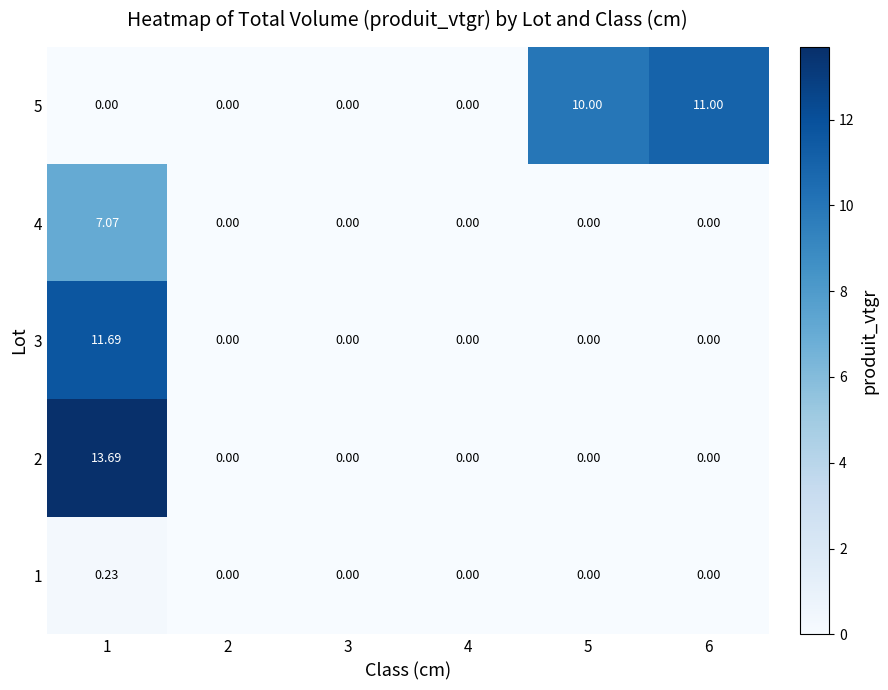

Is the value of 3 at 1 greater than the value of 2 at 1?

No